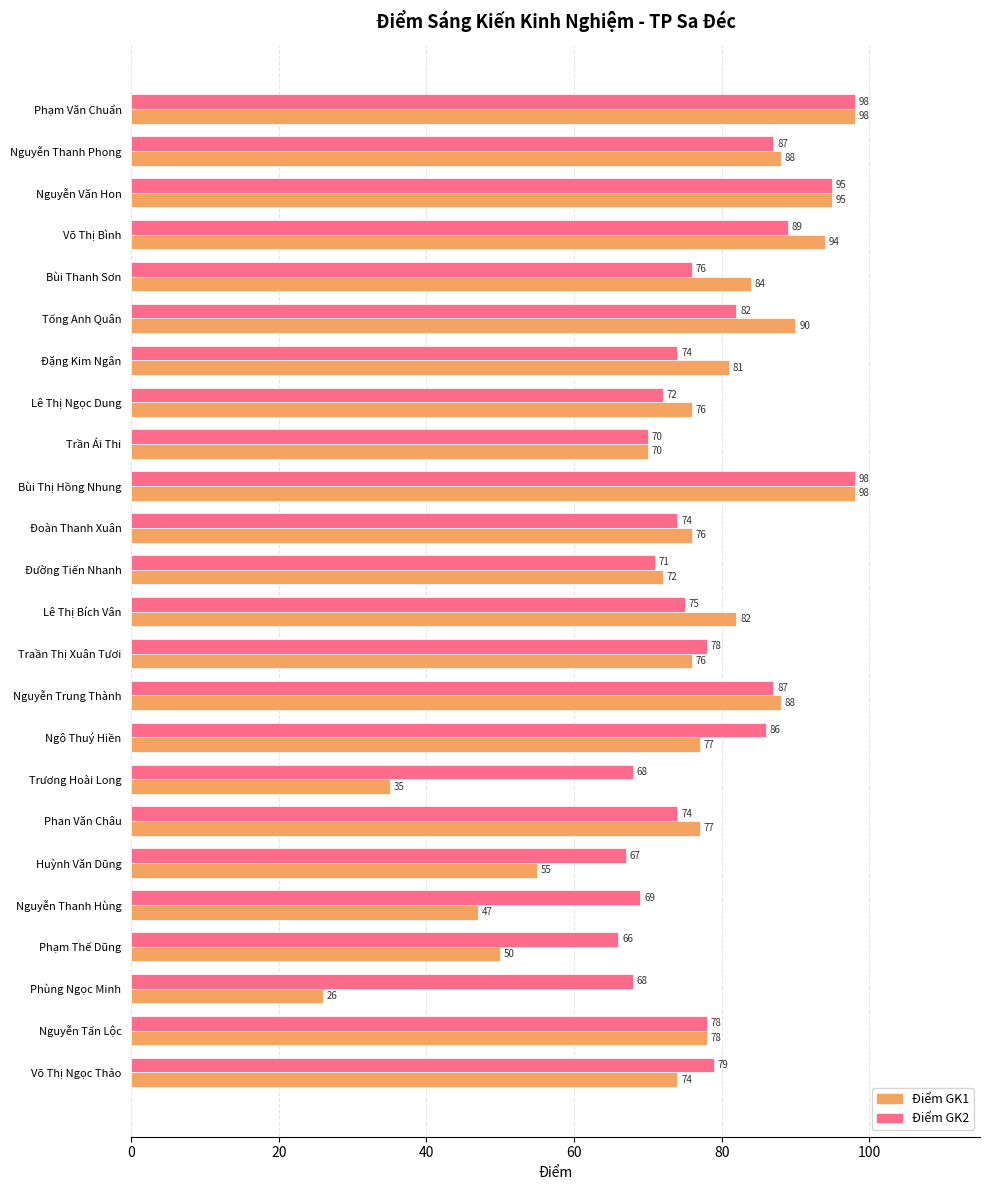

Which series has the largest total across all categories?

Điểm GK2